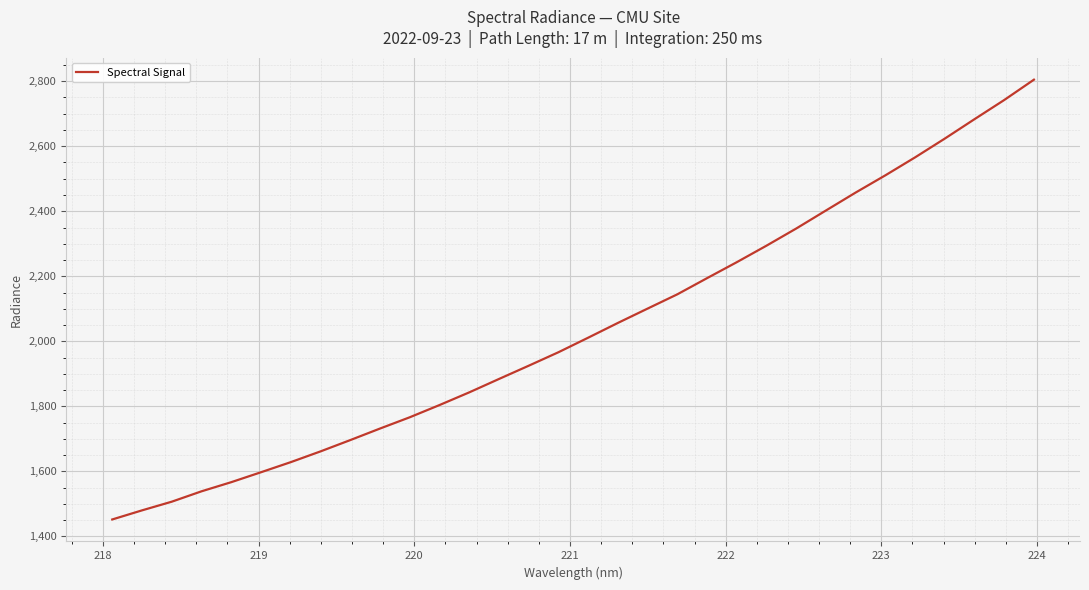

What is the difference between the maximum and minimum values?

1352.3